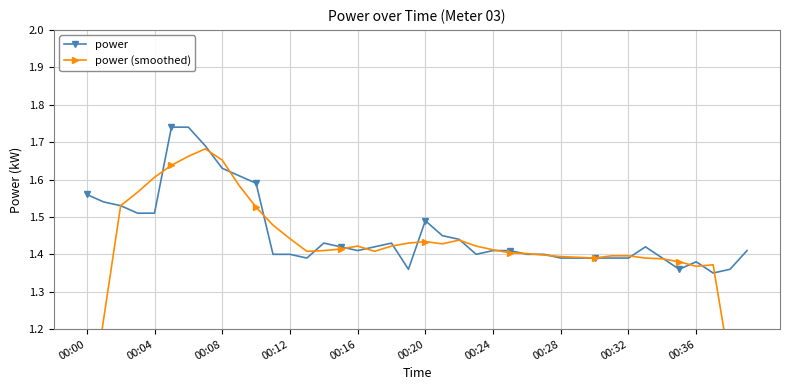

What is the difference between the second highest and second lowest values in the power (smoothed) series?

0.7